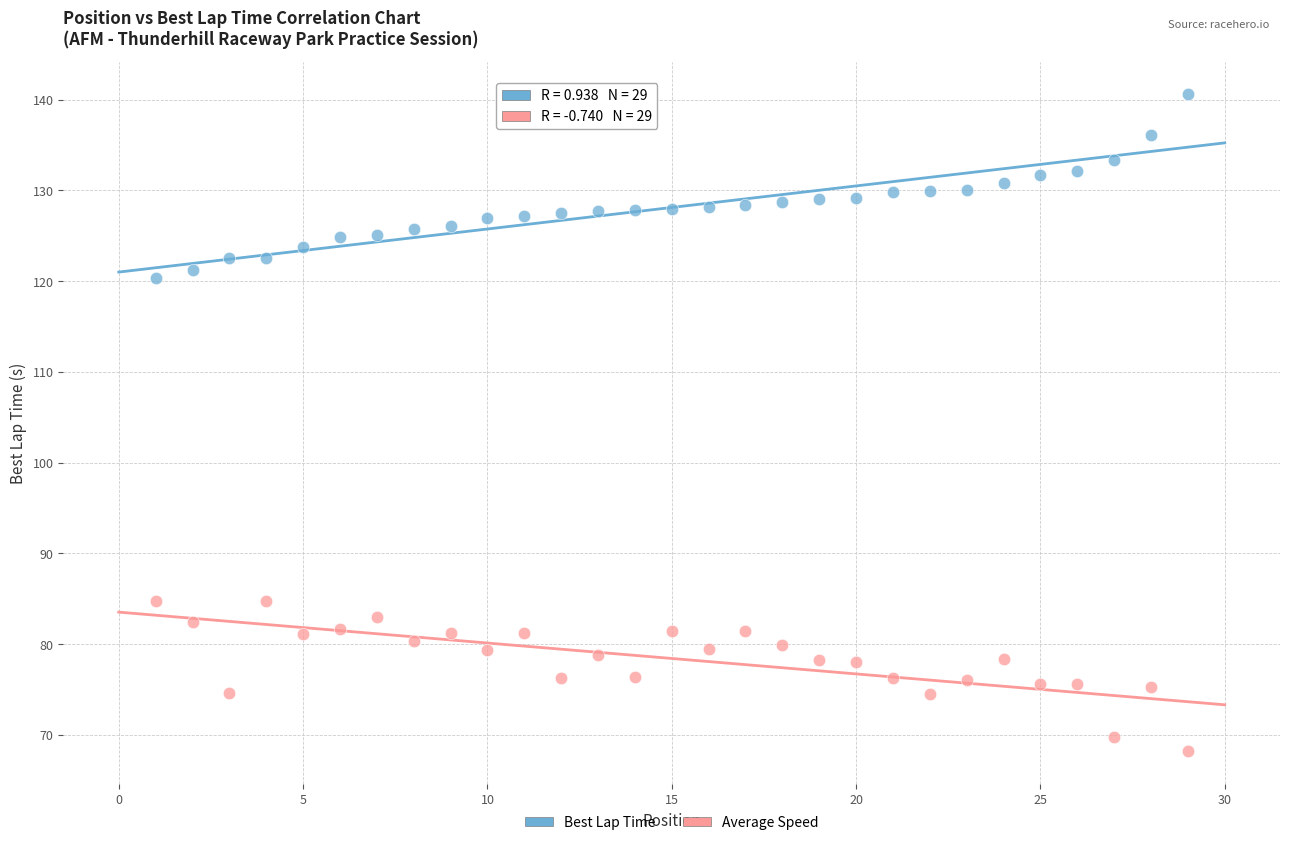

Which series contains the lowest Y value?

Average Speed